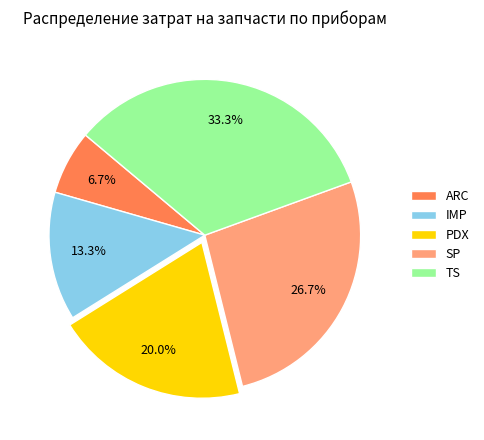

Combined, do SP and ARC account for over 50%?

No